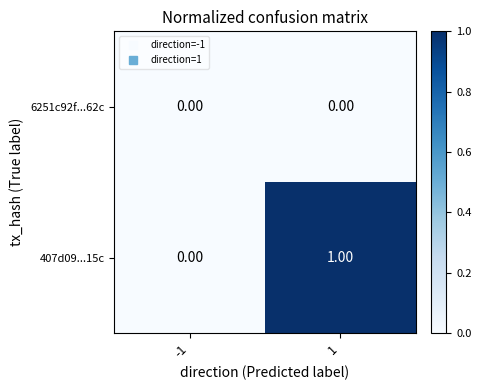

Which series has the largest range (max minus min)?

407d09...15c